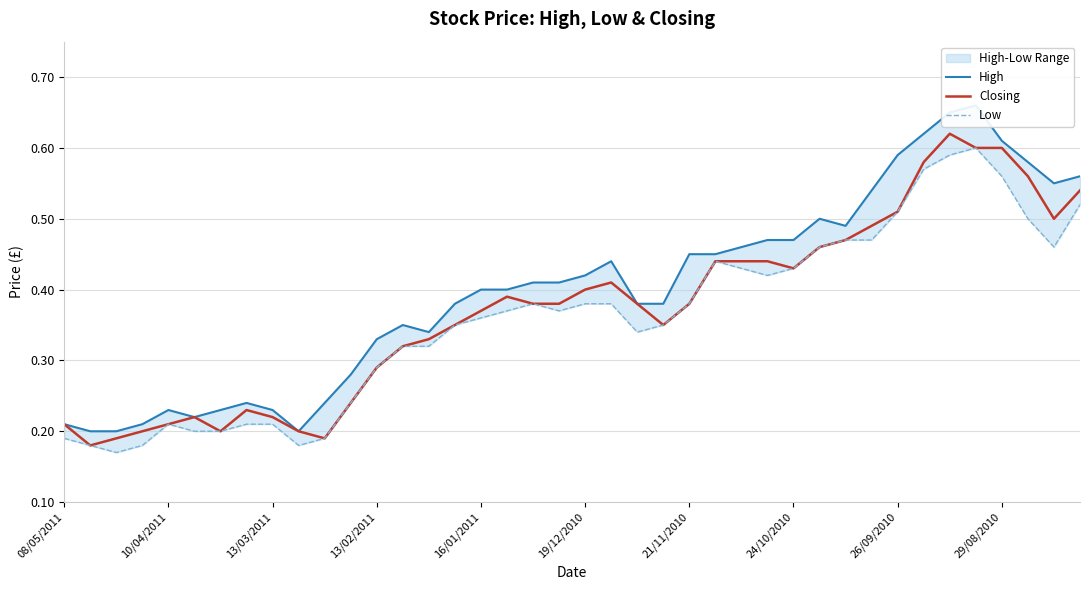

At how many categories does at least one series exceed 0?

40